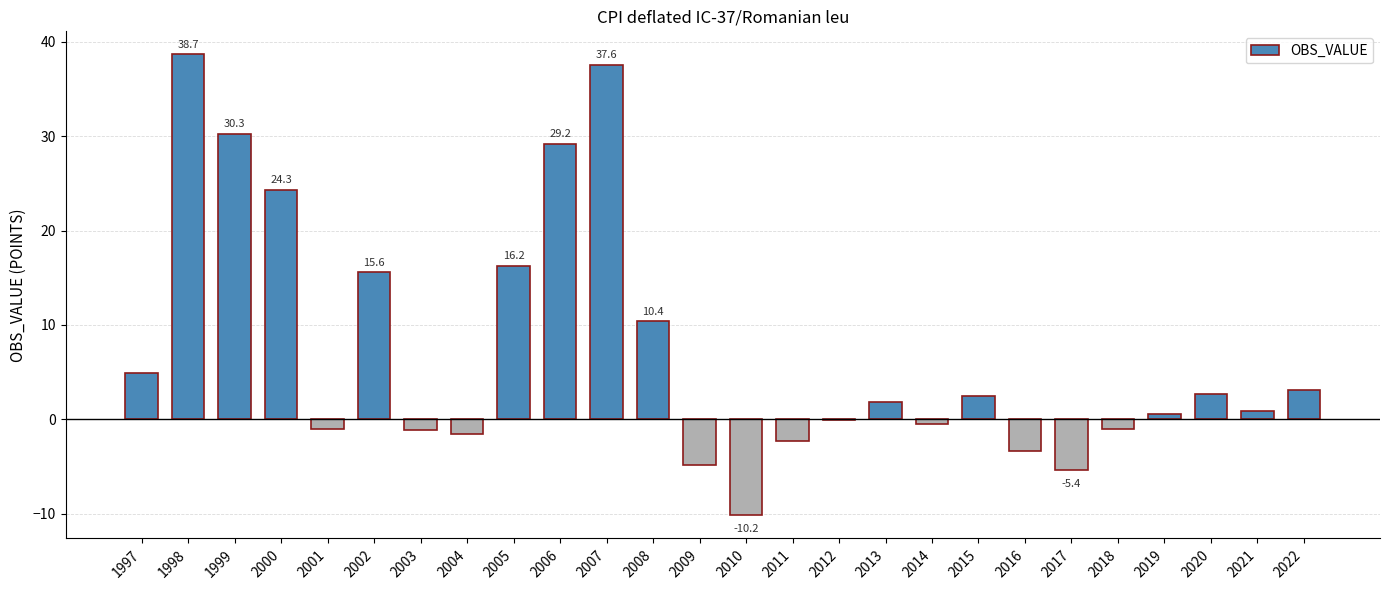

What is the maximum value shown in the chart?

38.7